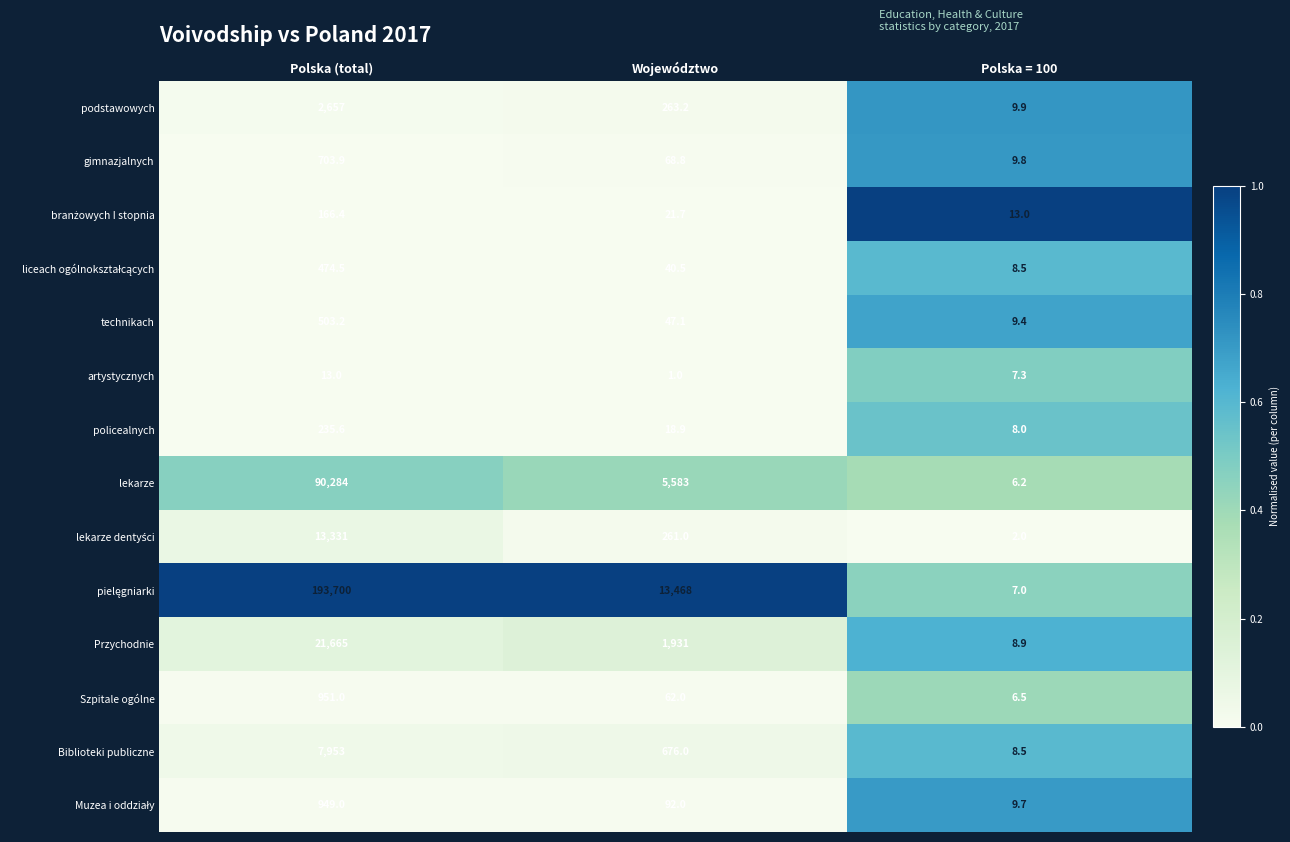

The value of Szpitale ogólne at Polska = 100 is 10.9. True or false?

False